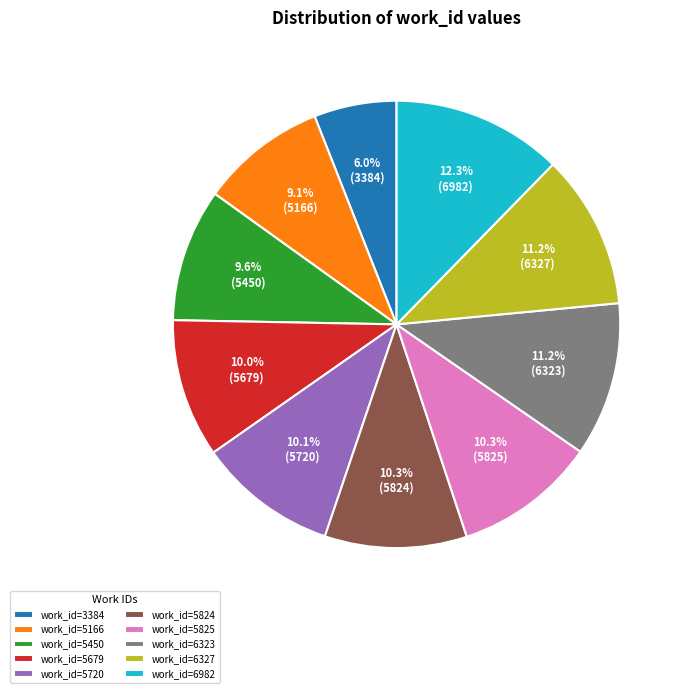

Combined, what portion of the pie is work_id=5679 and work_id=5720?

20.1%